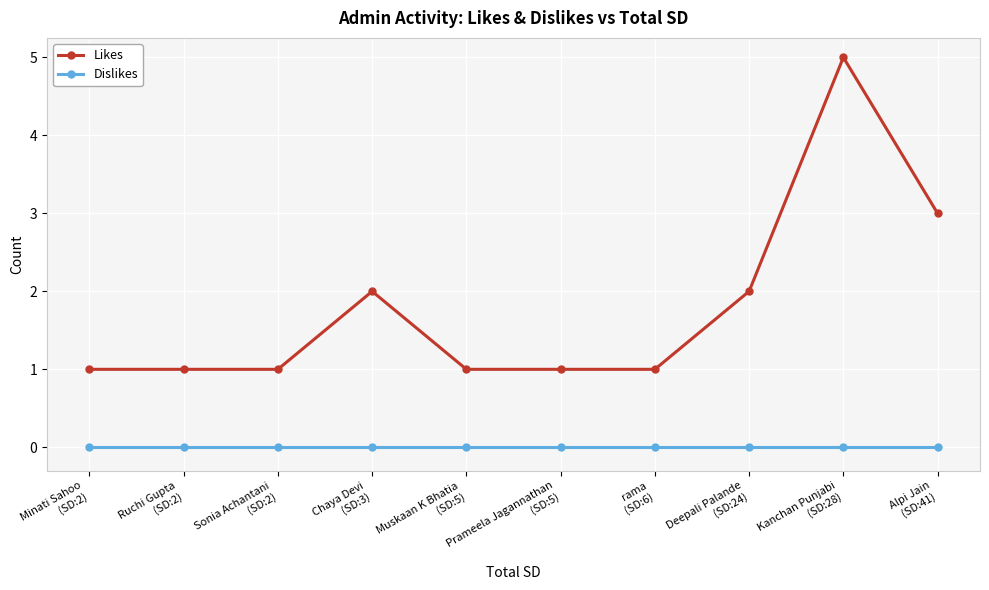

True or false: Dislikes and Likes cross at least once.

False